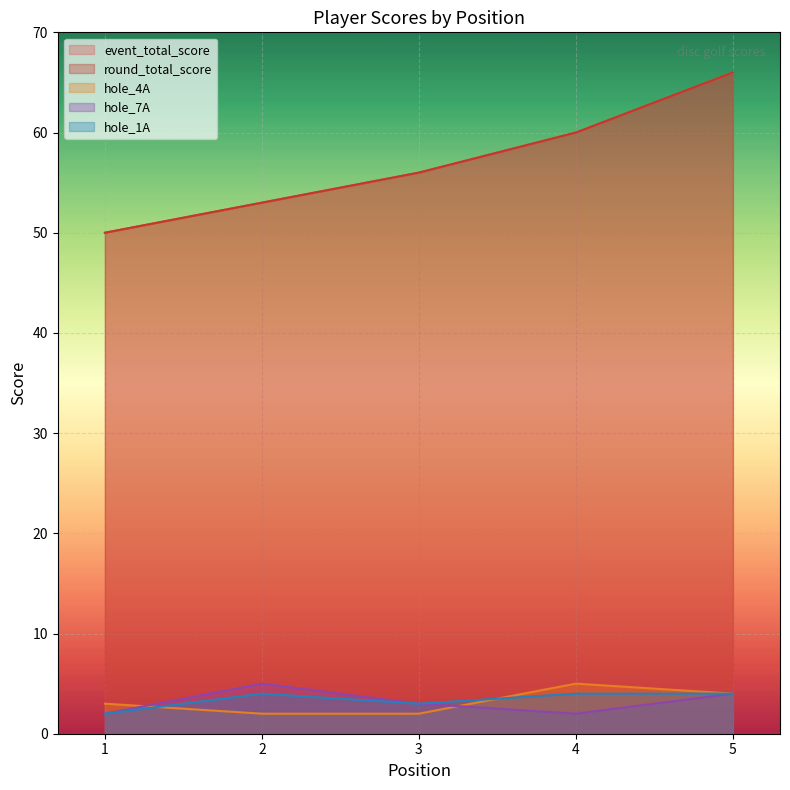

Reading left to right, list all the values displayed in this chart.

event_total_score: 1=50	2=53	3=56	4=60	5=66
round_total_score: 1=50	2=53	3=56	4=60	5=66
hole_4A: 1=3	2=2	3=2	4=5	5=4
hole_7A: 1=2	2=5	3=3	4=2	5=4
hole_1A: 1=2	2=4	3=3	4=4	5=4